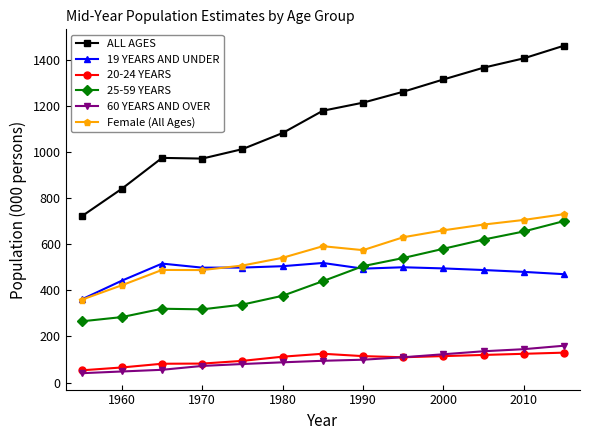

In 25-59 YEARS, how many points are higher than both neighbors (excluding endpoints)?

1